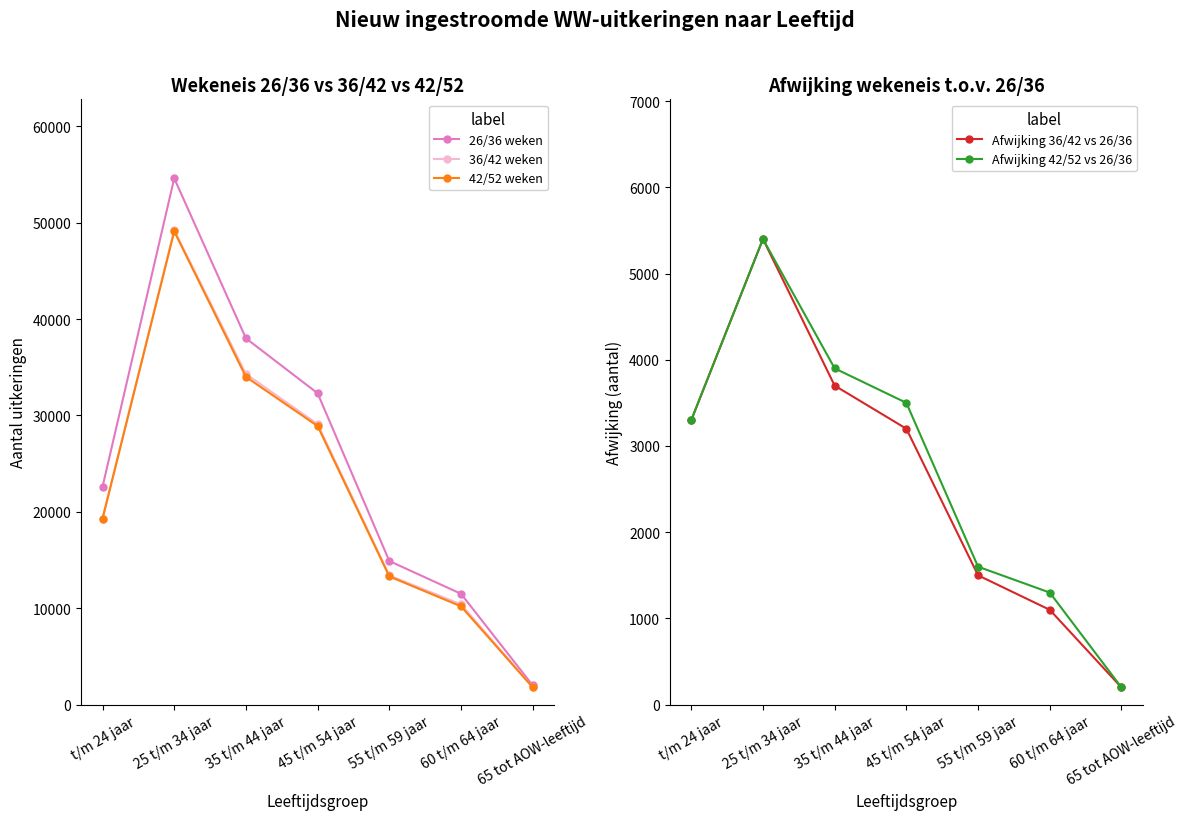

List the labels in order of 36/42 weken value, largest first.

25 t/m 34 jaar, 35 t/m 44 jaar, 45 t/m 54 jaar, t/m 24 jaar, 55 t/m 59 jaar, 60 t/m 64 jaar, 65 tot AOW-leeftijd